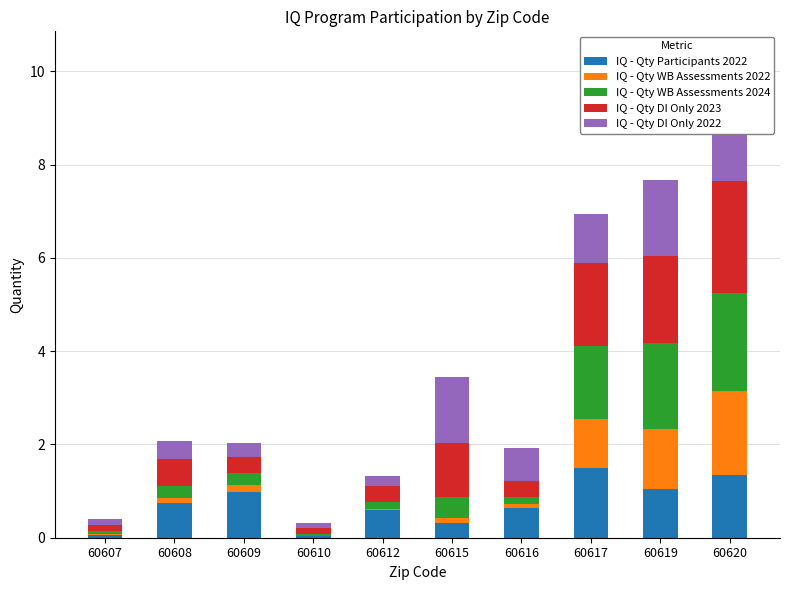

At 60617, list the series in order from largest to smallest.

IQ - Qty DI Only 2023, IQ - Qty WB Assessments 2024, IQ - Qty Participants 2022, IQ - Qty DI Only 2022, IQ - Qty WB Assessments 2022